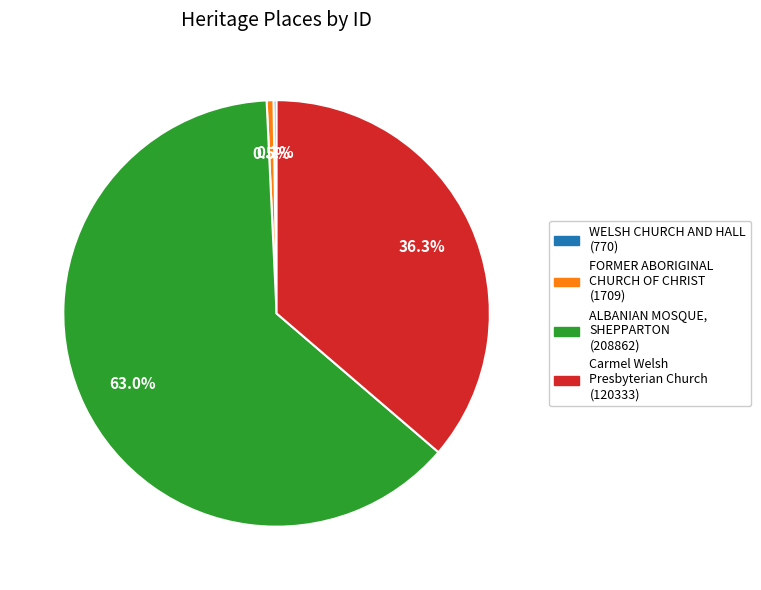

Does any single category account for the majority?

Yes